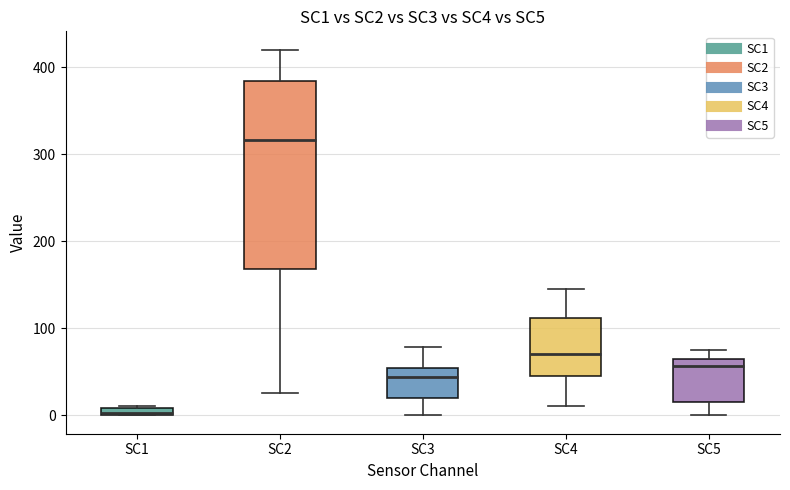

Comparing the boxes themselves (not the whiskers), which one is the tallest?

SC2